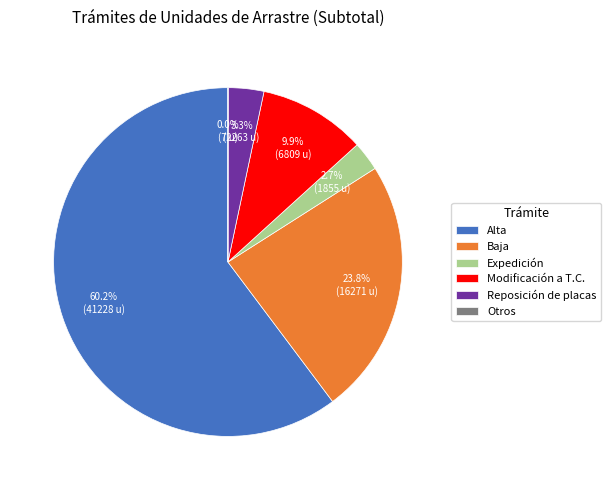

Which category accounts for the majority?

Alta